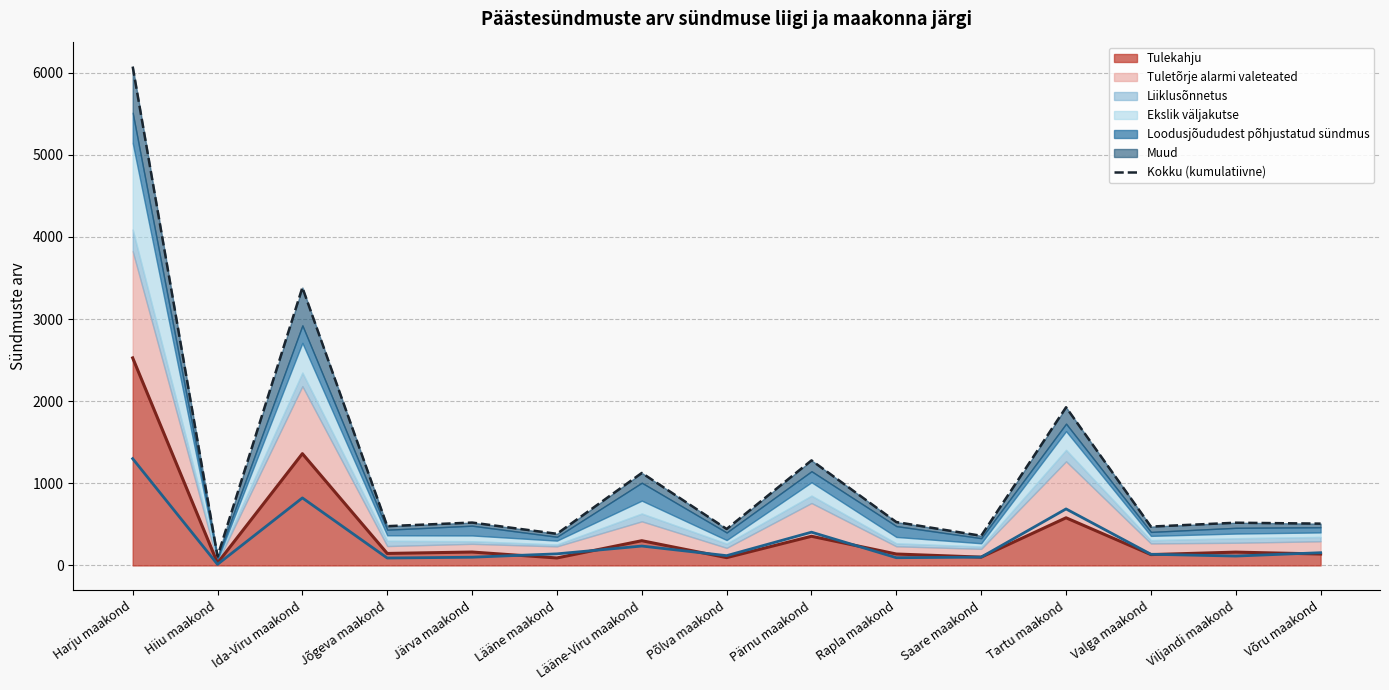

What is the greatest value displayed?

6074